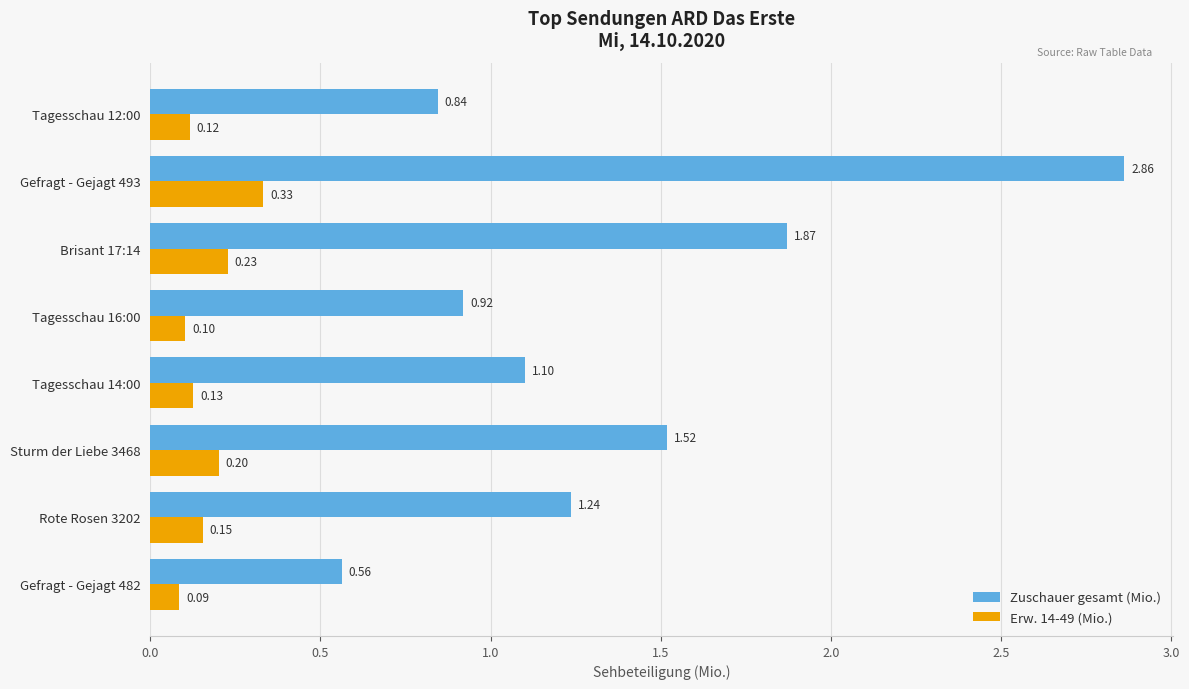

Is the value of Erw. 14-49 (Mio.) at Gefragt - Gejagt 482 greater than the value of Zuschauer gesamt (Mio.) at Gefragt - Gejagt 482?

No